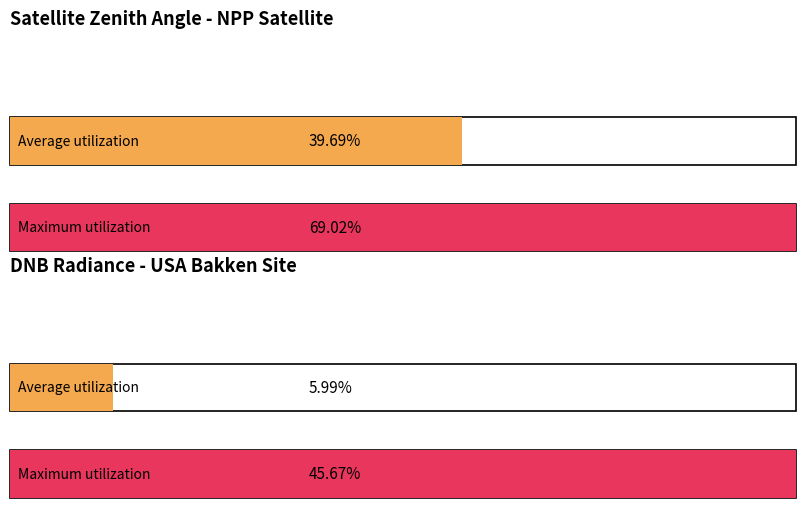

The Maximum utilization series shows 2.1 at satz_bin_9. True or false?

False